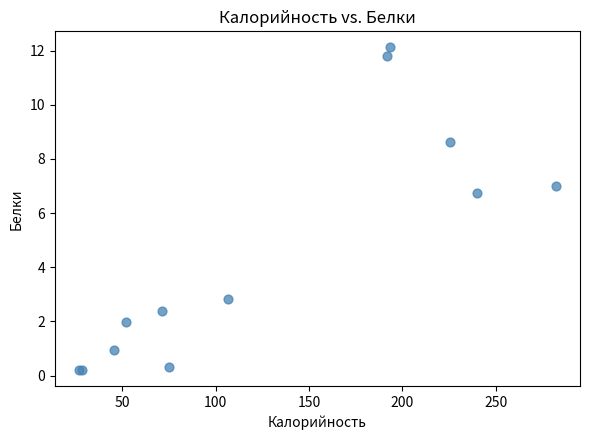

What Y value in the scatter plot is closest to 6?

6.8